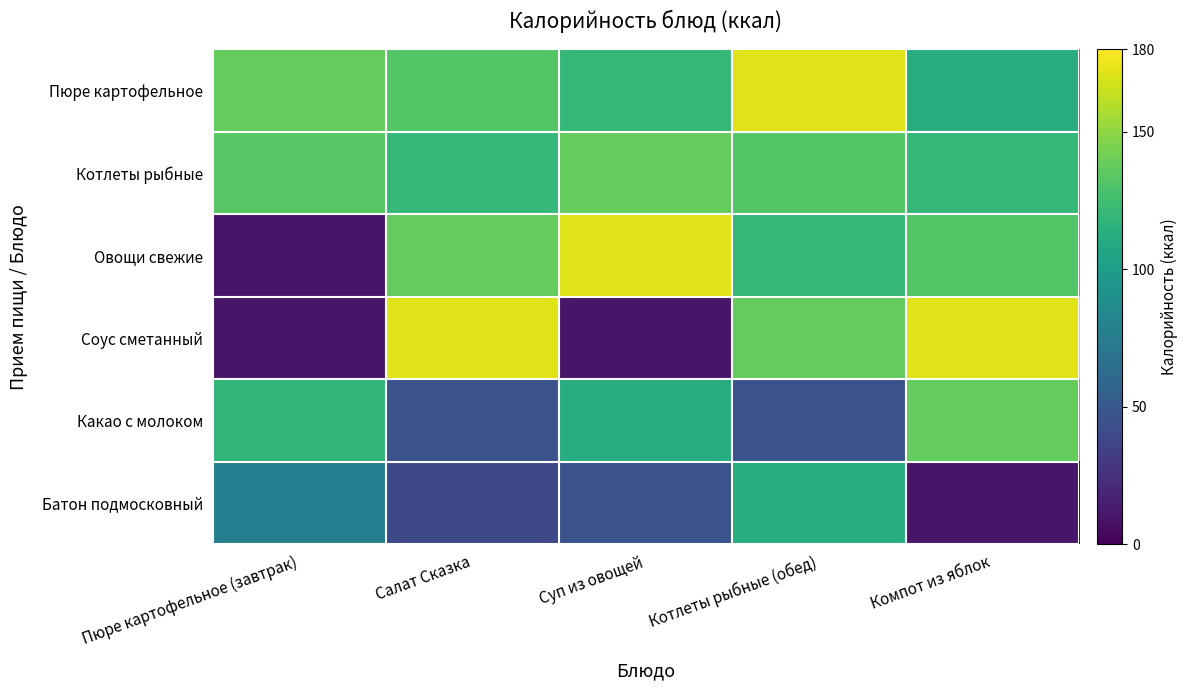

How many data points does each series have?

5